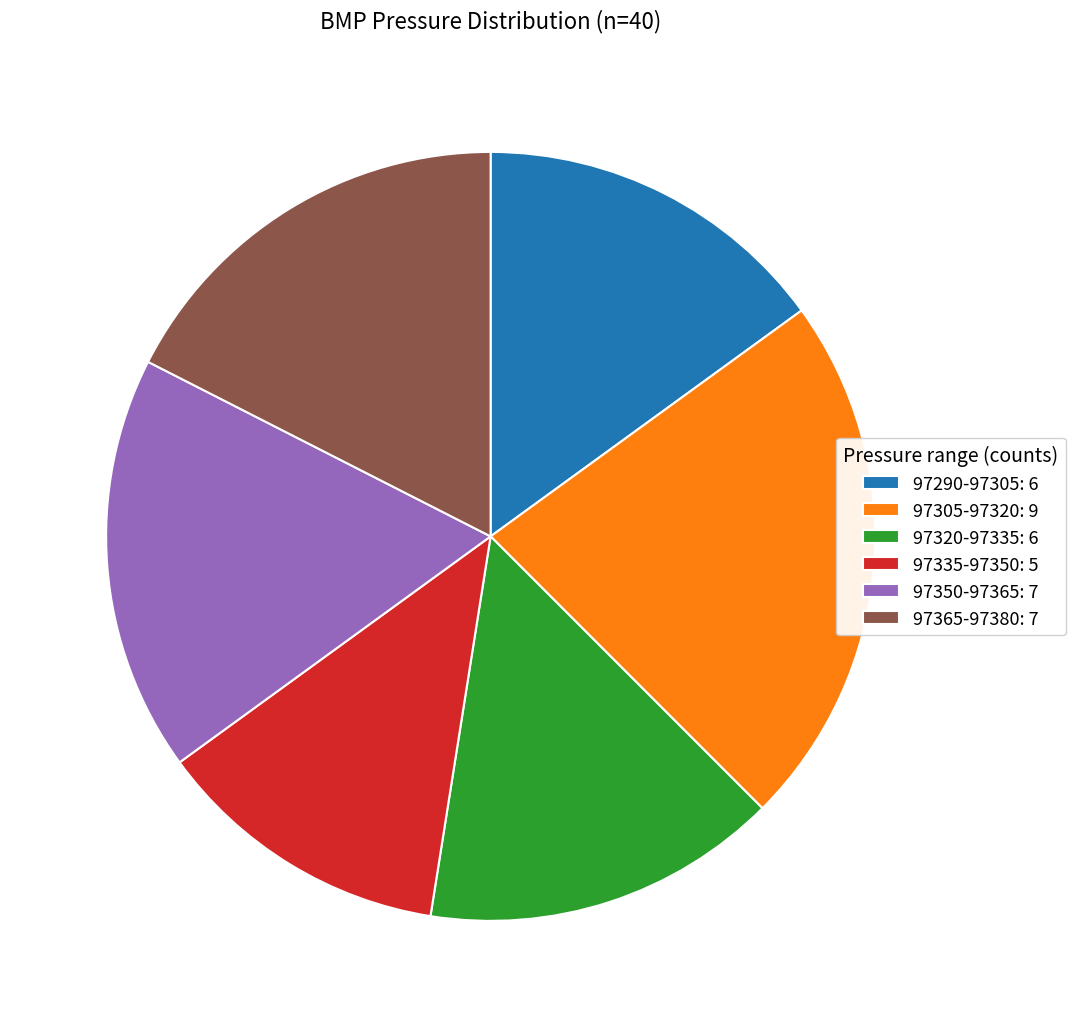

How many slices are in this pie chart?

6